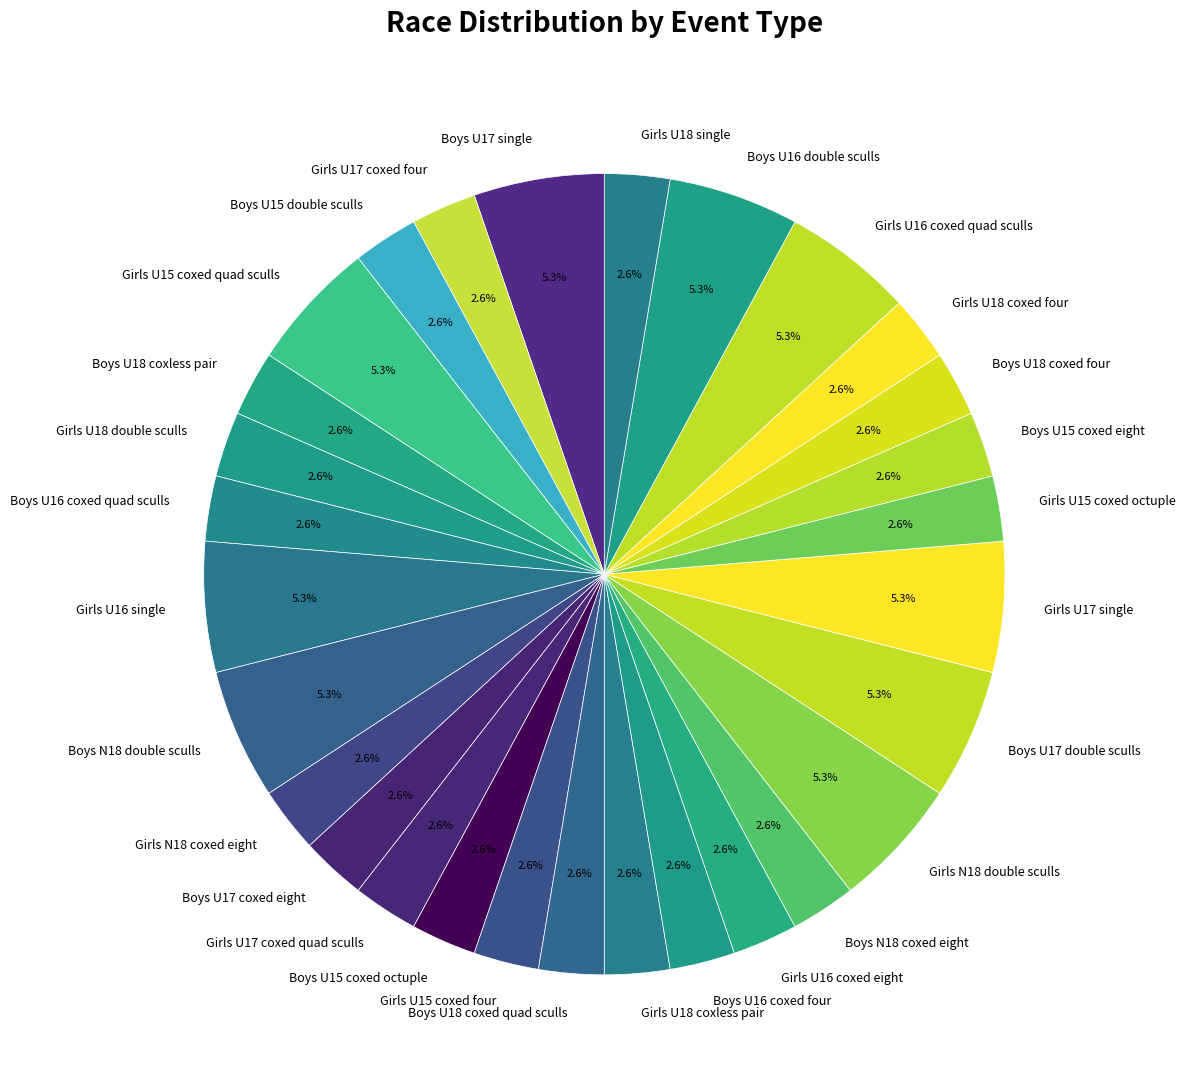

What percentage is the Boys U15 double sculls slice, to the nearest percent?

3%